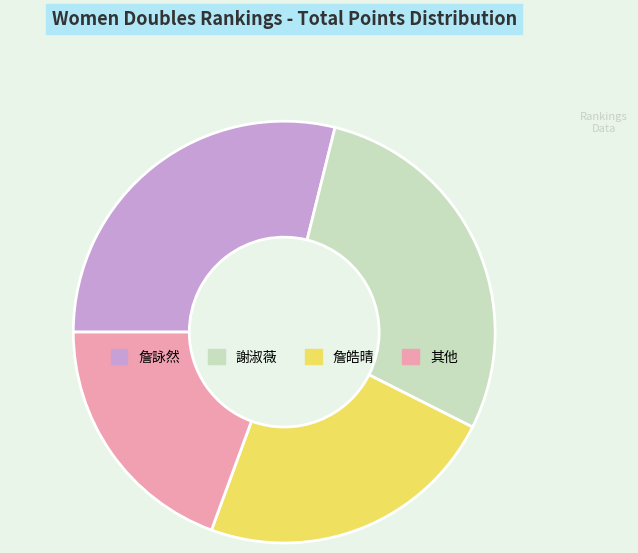

How many slices are in this pie chart?

4